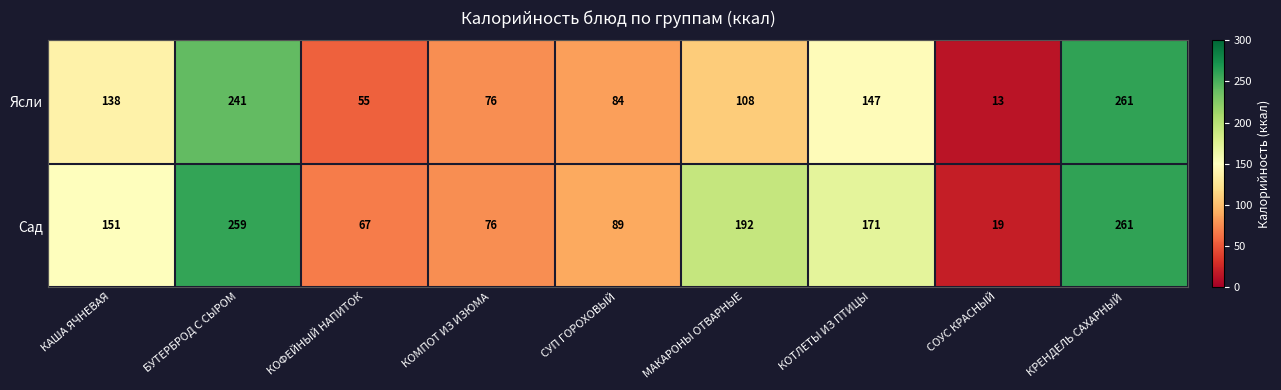

At how many categories does at least one series exceed 18?

9